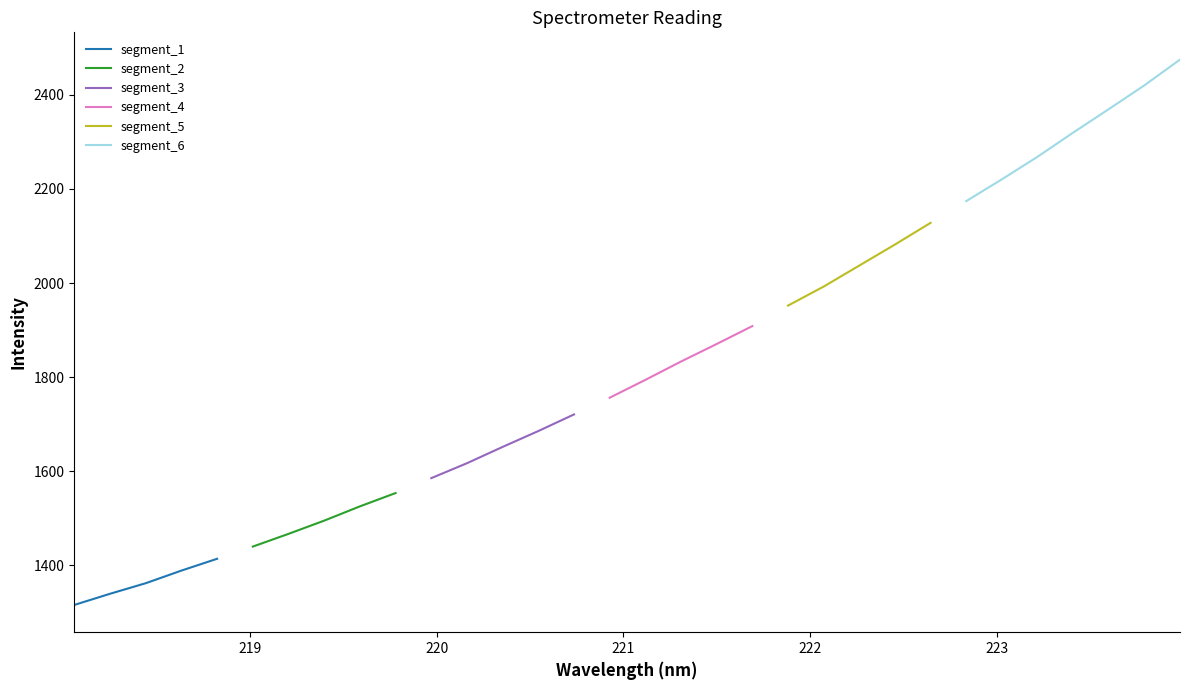

Reading left to right, extract all data points from this chart.

1316.0	1339.7	1362.1	1389.0	1414.1	1440.0	1467.0	1495.1	1525.5	1553.8	1585.5	1617.2	1651.9	1685.6	1720.8	1756.3	1794.2	1833.2	1870.5	1908.6	1952.1	1992.5	2037.2	2081.9	2128.0	2174.2	2220.5	2268.4	2319.7	2369.6	2420.2	2474.9